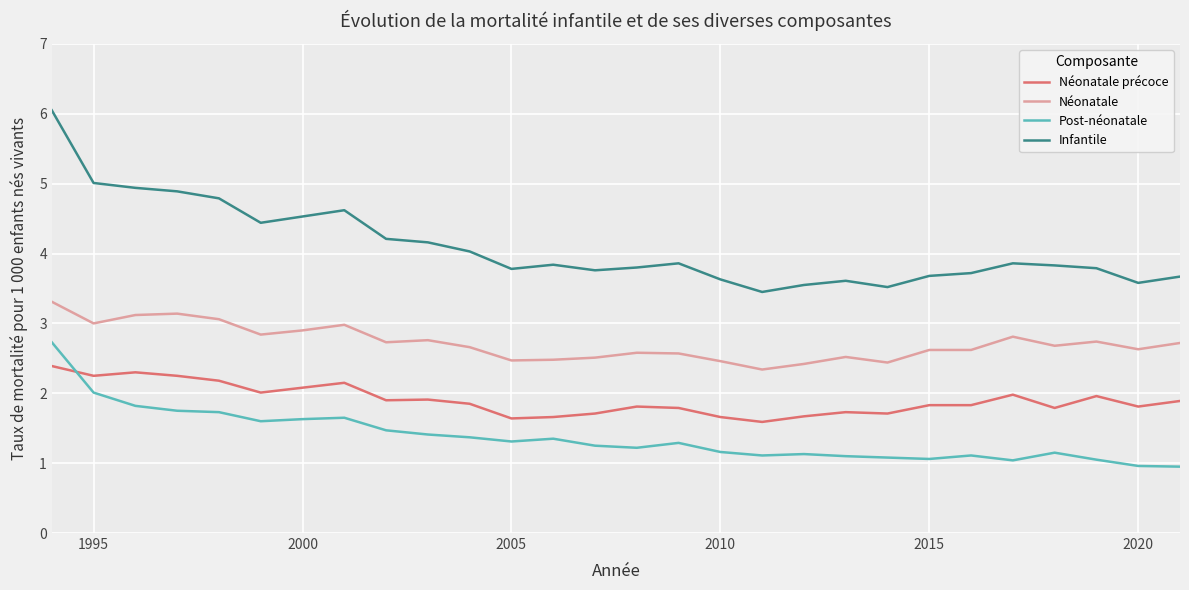

Which series has the widest spread of values?

Infantile